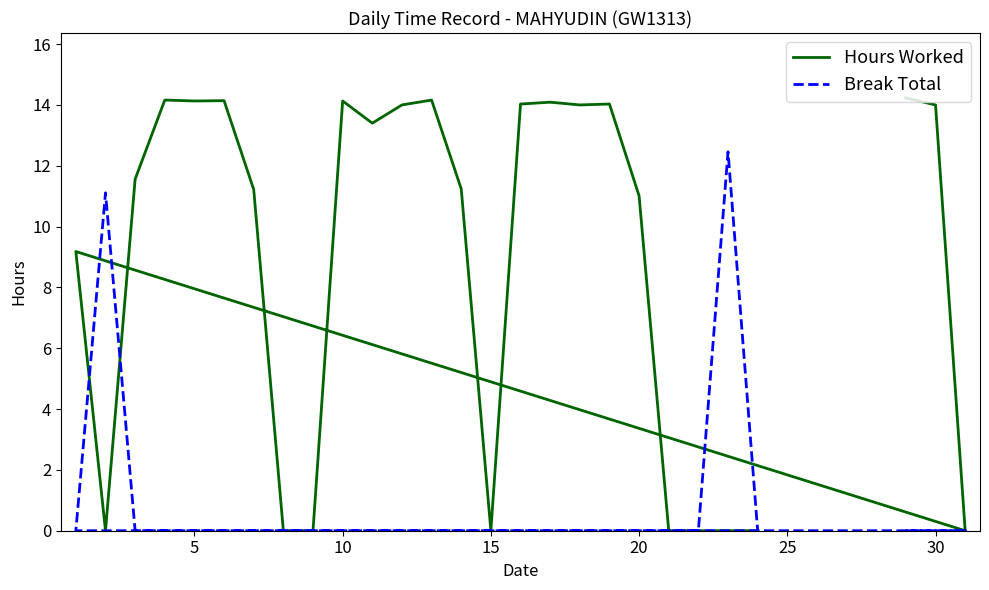

What are all the series names shown in the legend?

Hours Worked, Break Total